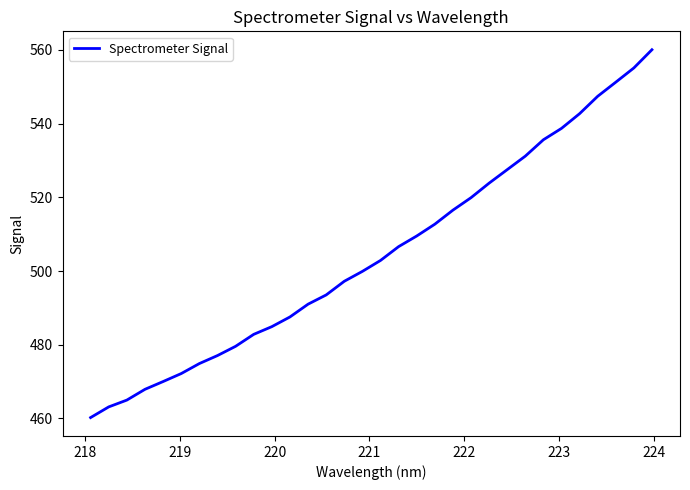

True or false: the data has more than 2 interior local peaks.

False